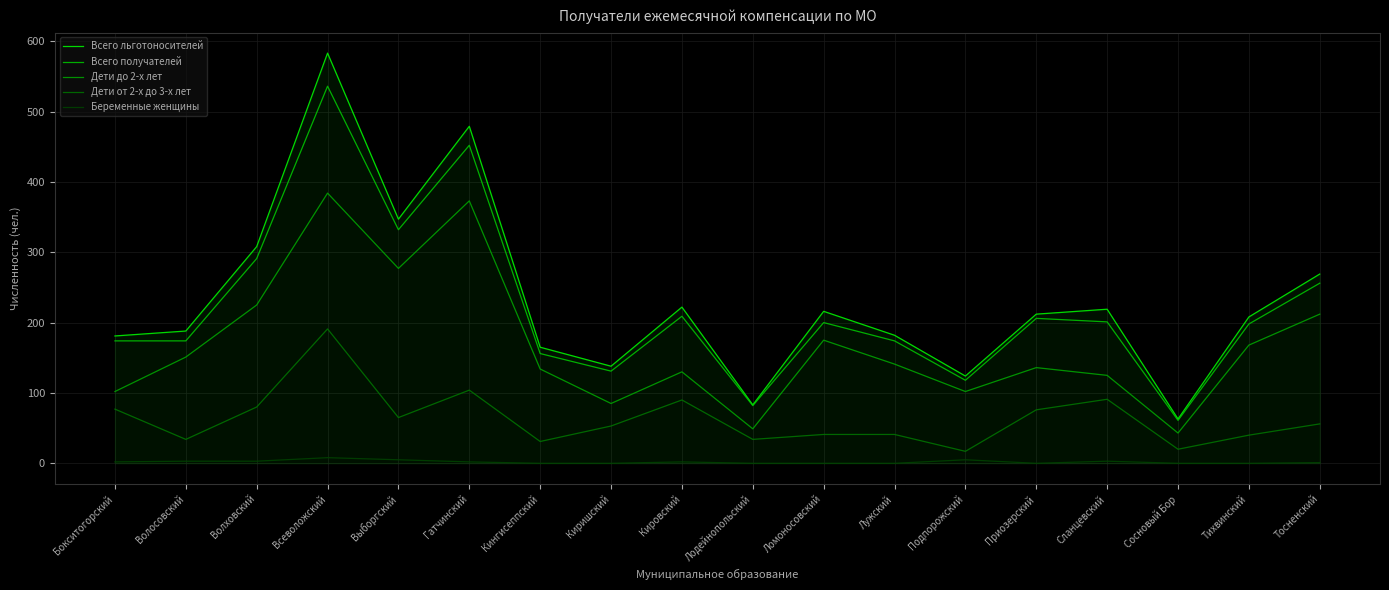

True or false: Беременные женщины and Всего льготоносителей intersect in this chart.

False